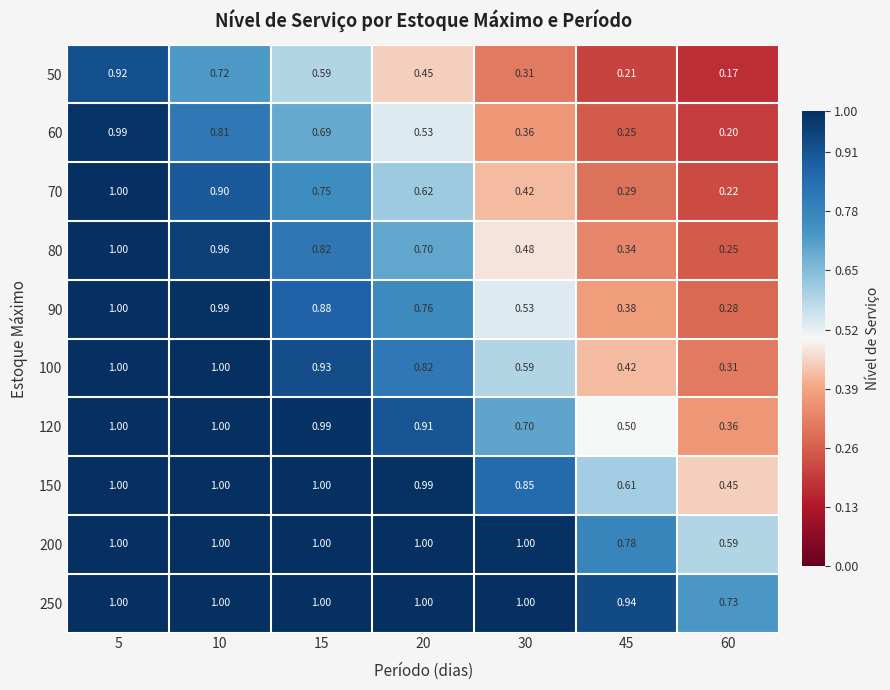

Is the value of 60 at 30 greater than the value of 50 at 30?

Yes